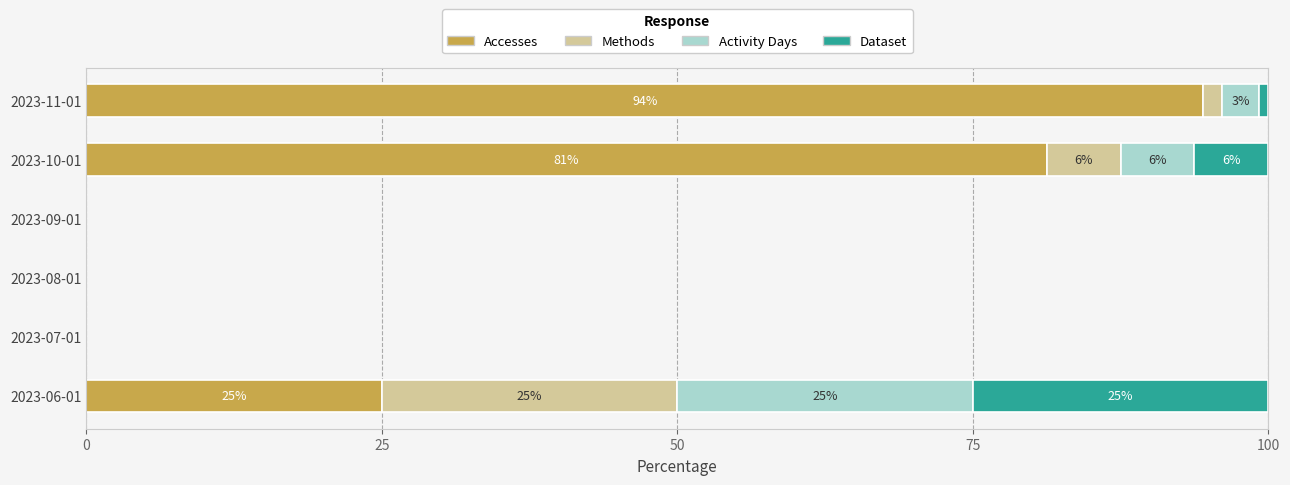

What are all the series names shown in the legend?

Accesses, Methods, Activity Days, Dataset